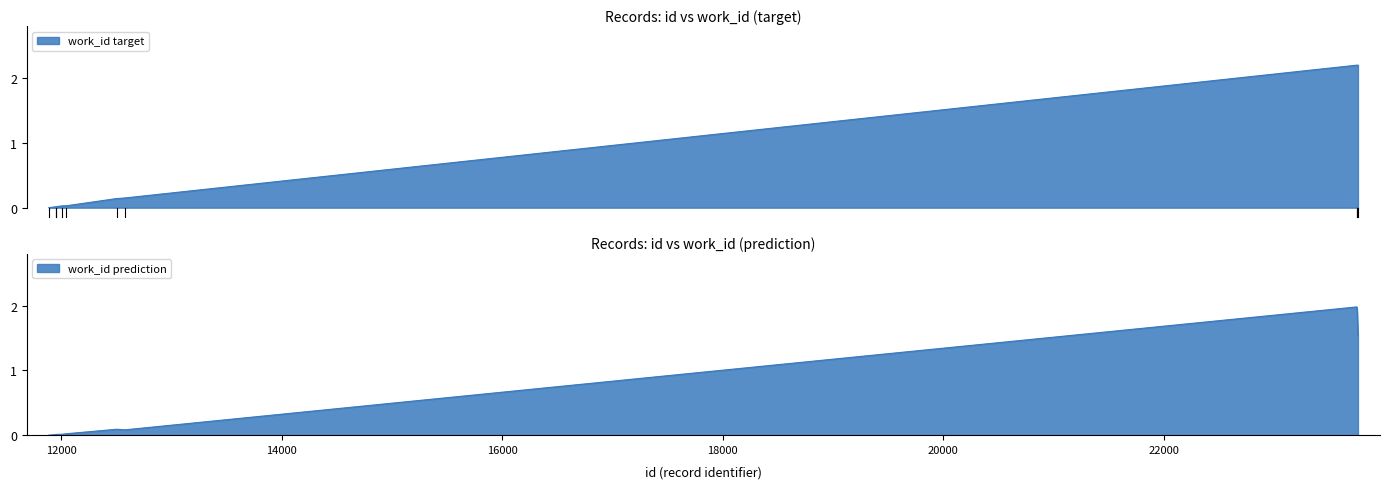

Does the chart display data point markers on the line(s)?

No